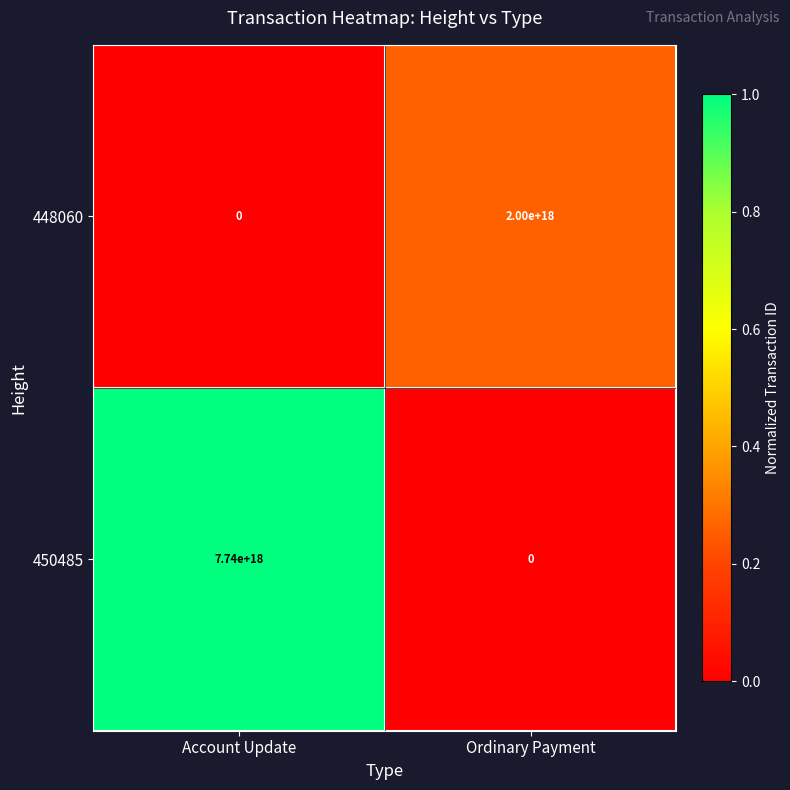

At how many categories does at least one series exceed 0?

2